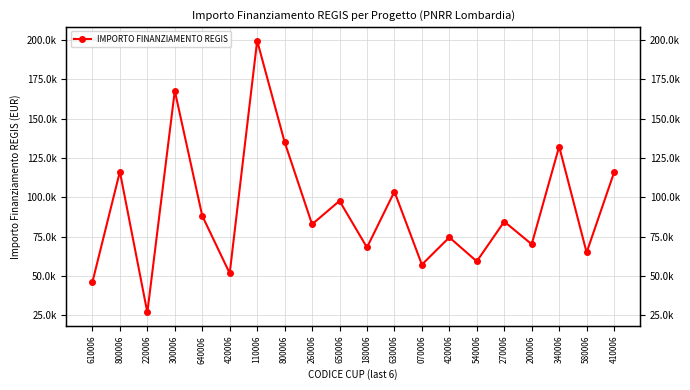

What is the sum of the values at 640006 and 180006?

156271.5